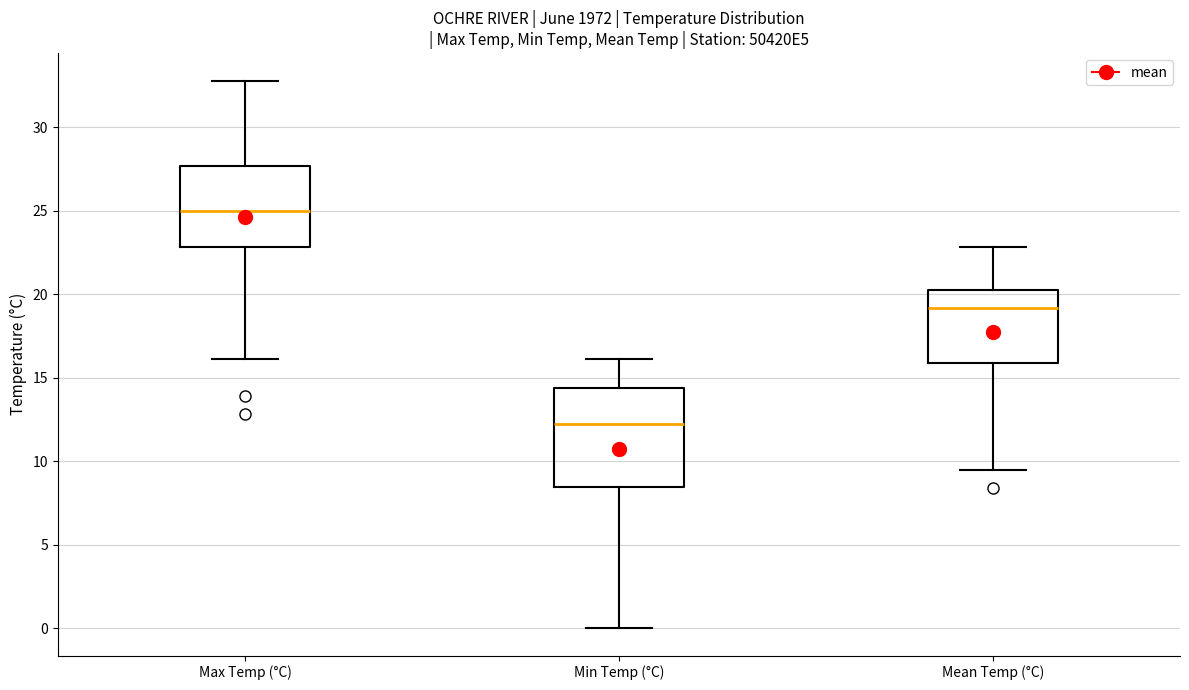

Reading left to right, read every box against the y-axis: the position of its median line, the range the box covers, and the ends of its whiskers. The values are not printed on the chart, so give them approximately, as read against the axis.

Max Temp (°C): median 25.0, box 23.0 to 27.5, whiskers 16.0 to 33.0
Min Temp (°C): median 12.5, box 8.5 to 14.5, whiskers 0.0 to 16.0
Mean Temp (°C): median 19.0, box 16.0 to 20.0, whiskers 9.5 to 23.0